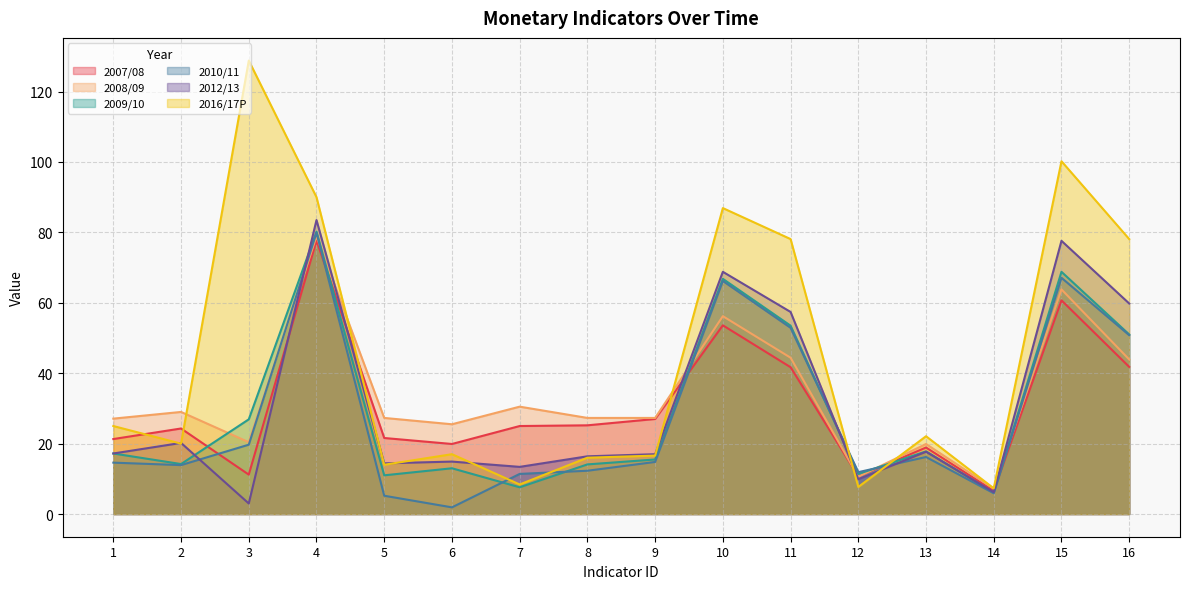

The value of 2016/17P at 13 is 22.1. True or false?

True